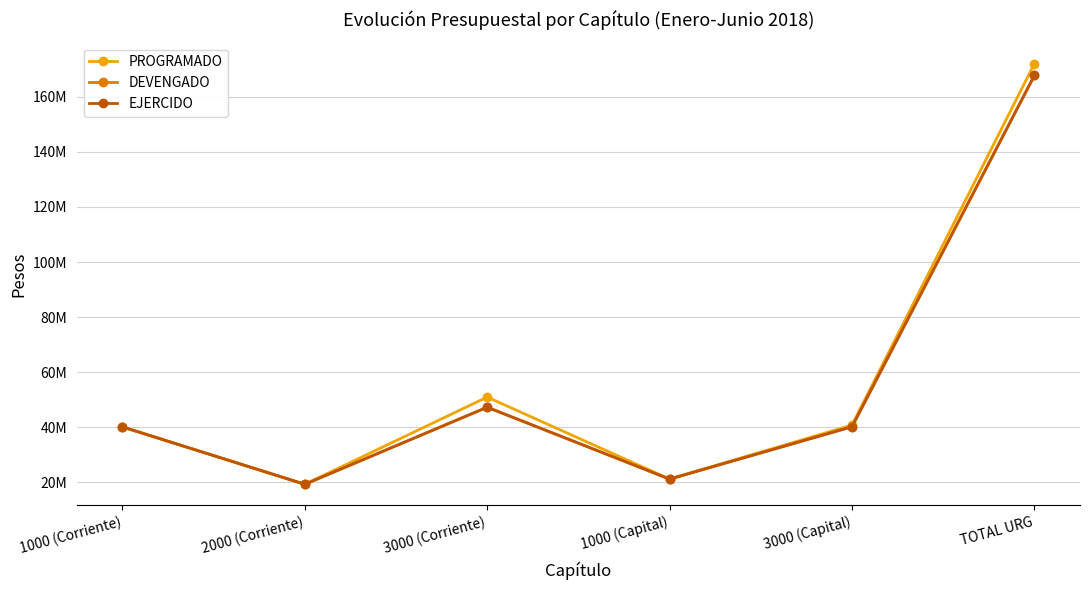

Reading left to right, extract all data points from this chart.

PROGRAMADO: 40090618.9	19238989.1	50915054.6	21120331.4	40742972.5	172107966.4
DEVENGADO: 40090618.9	19224404.4	47230297.7	21120331.4	40138730.5	167804382.9
EJERCIDO: 40090618.9	19224404.4	47230297.7	21120331.4	40138730.5	167804382.9